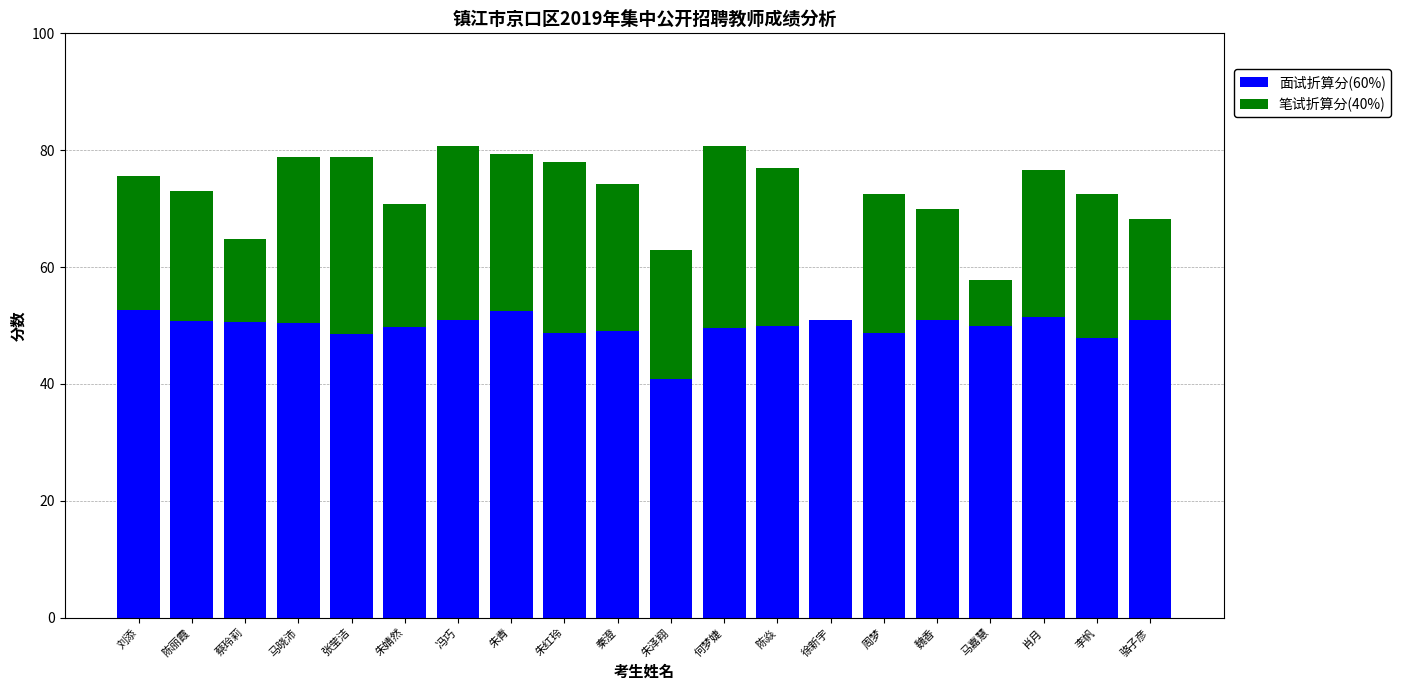

How many categories are shown in the chart?

20